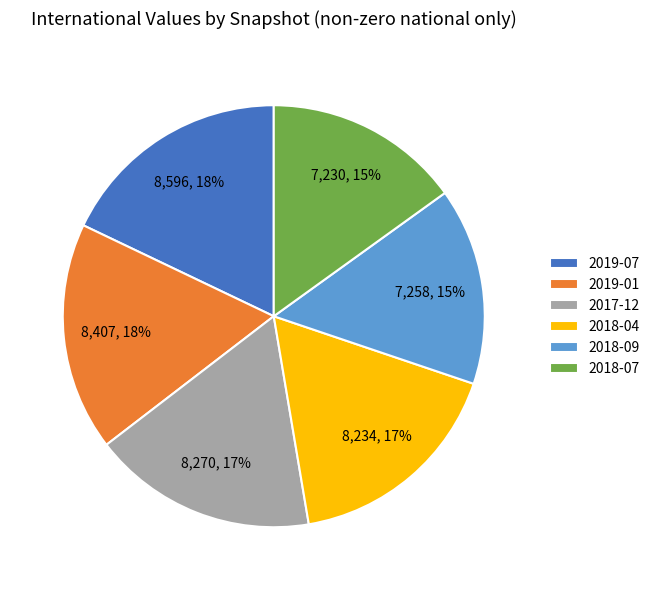

To the nearest percent, what portion does 2018-07 represent?

15%